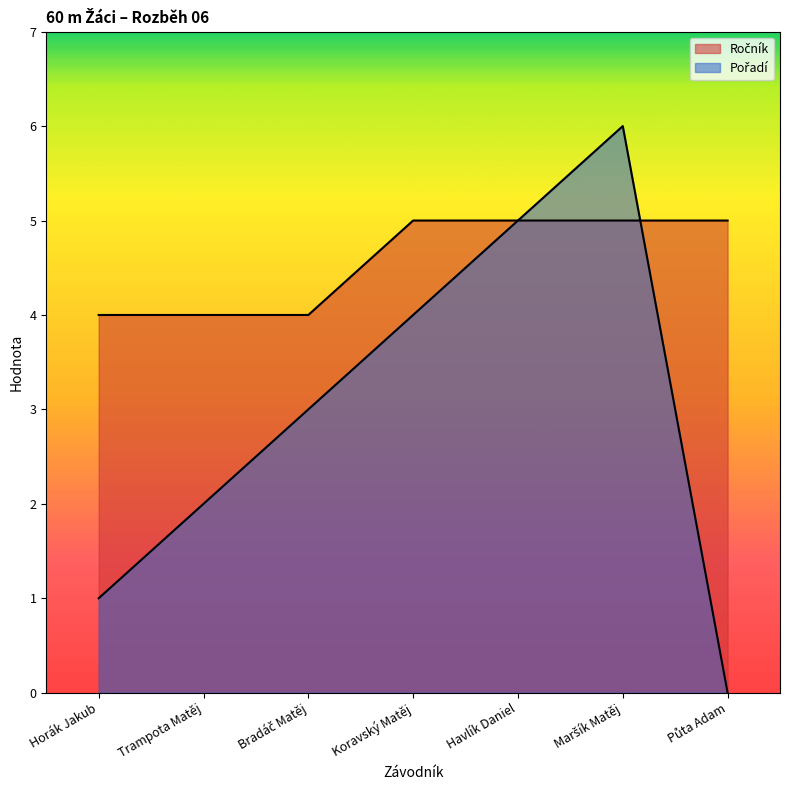

Which series has the widest spread of values?

Pořadí